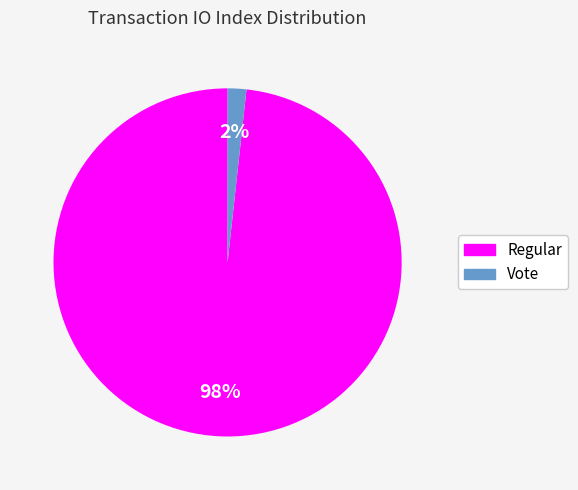

Is there a majority slice in this chart?

Yes